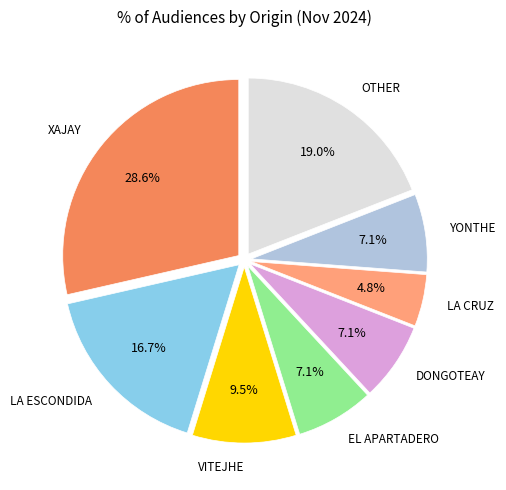

Does any single category account for the majority?

No